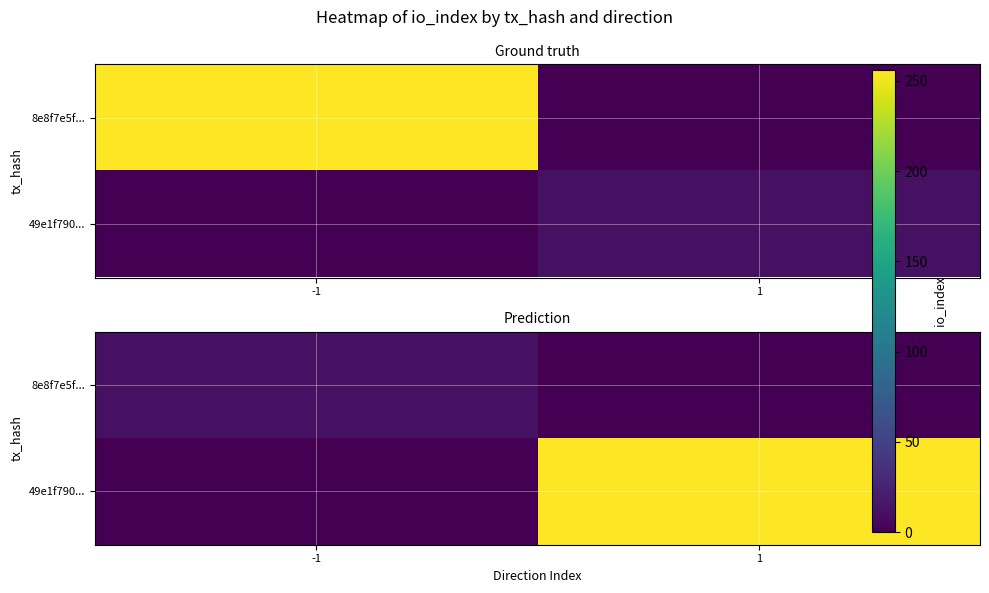

Between -1 and 1, which is larger?

-1